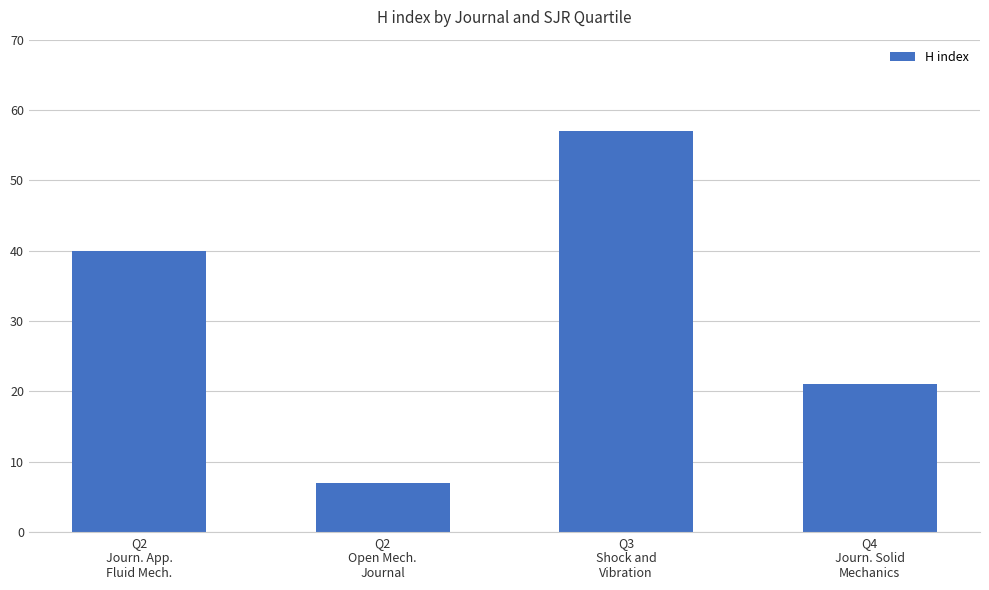

Is it true that the value at Q2
Open Mech.
Journal is 7?

True